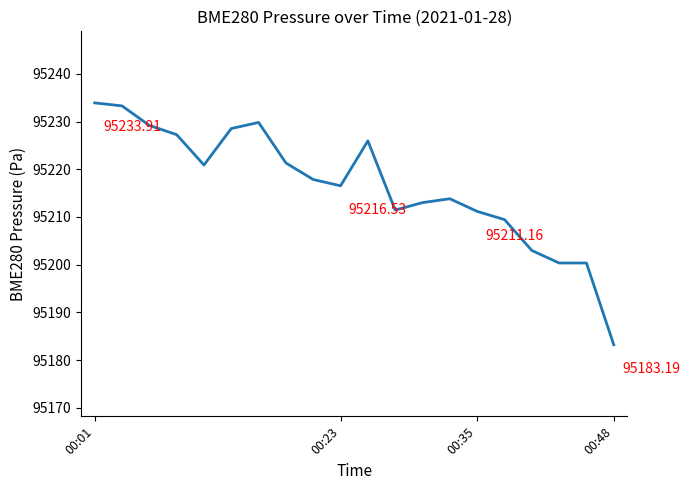

What is the change in value from 00:01 to 00:48?

-50.7